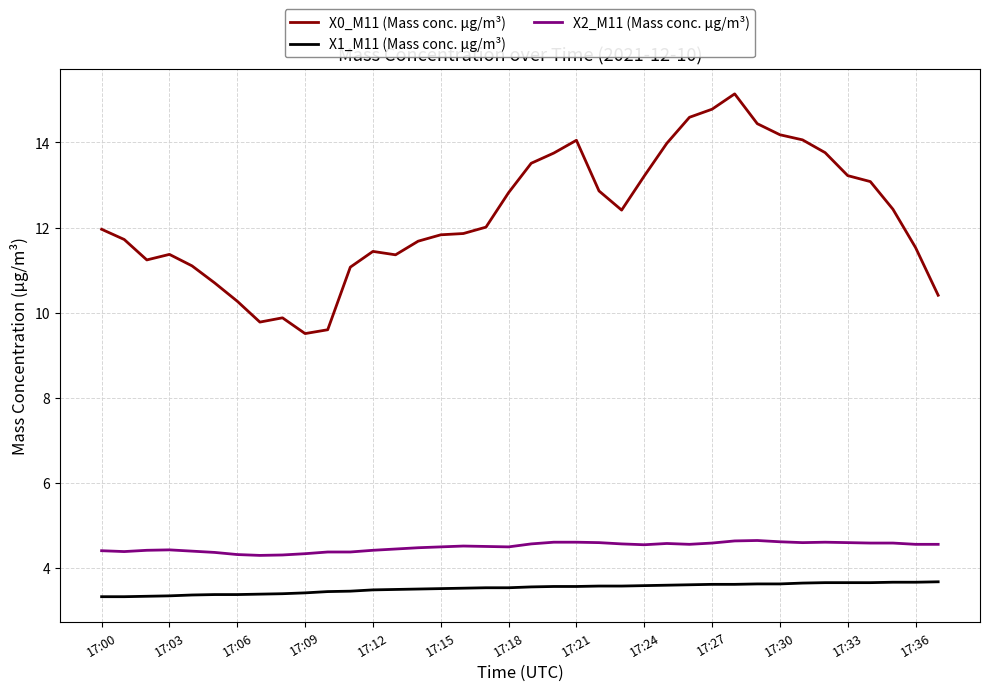

How many categories are shown in the chart?

38